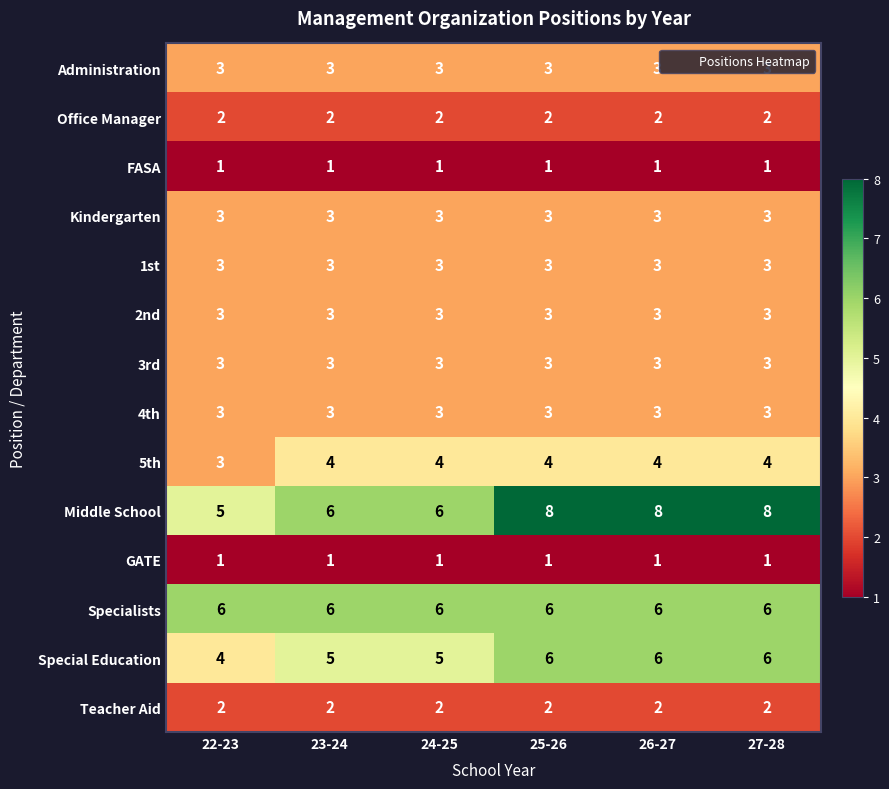

Which series has the largest total across all categories?

Middle School